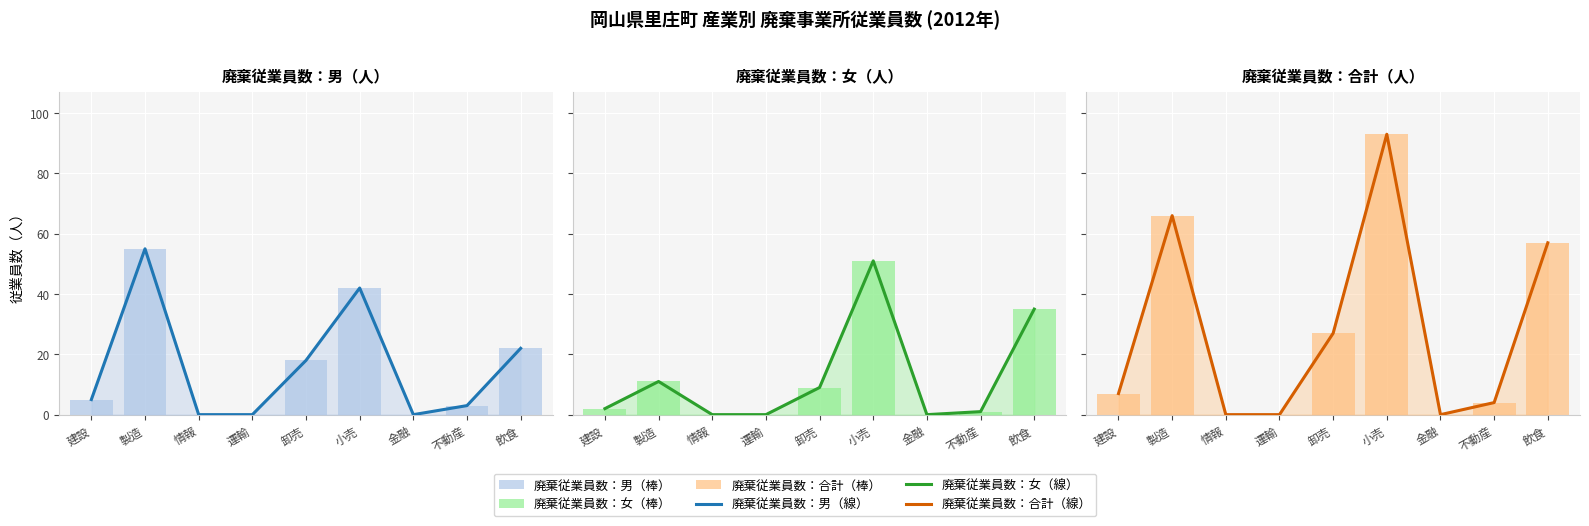

Which series has the largest range (max minus min)?

廃棄従業員数：合計（人）